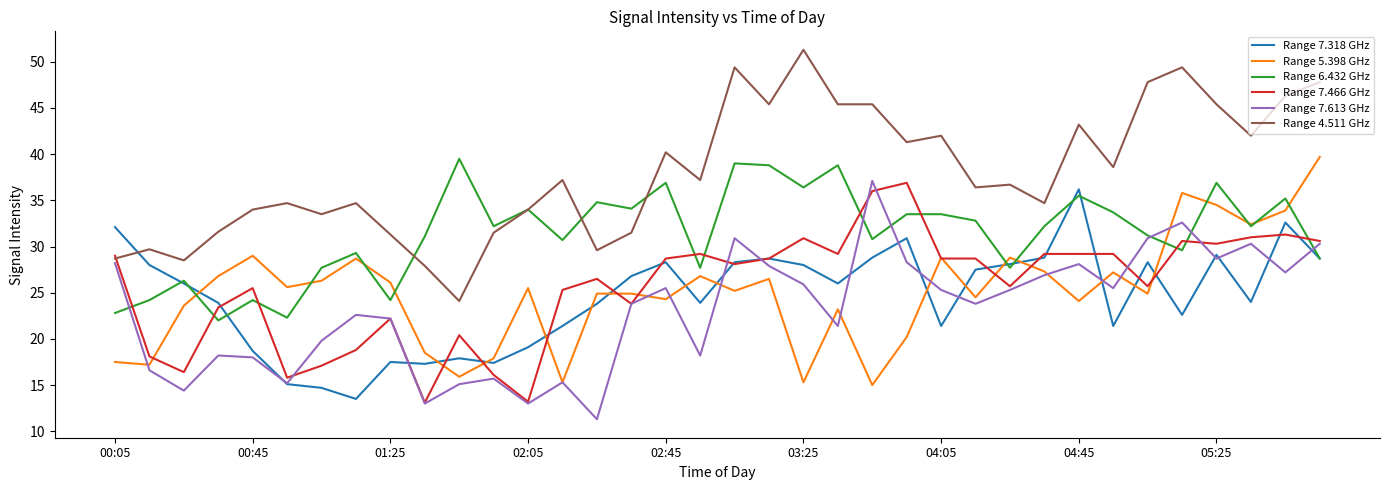

True or false: Range 5.398 GHz and Range 4.511 GHz cross at least once.

False